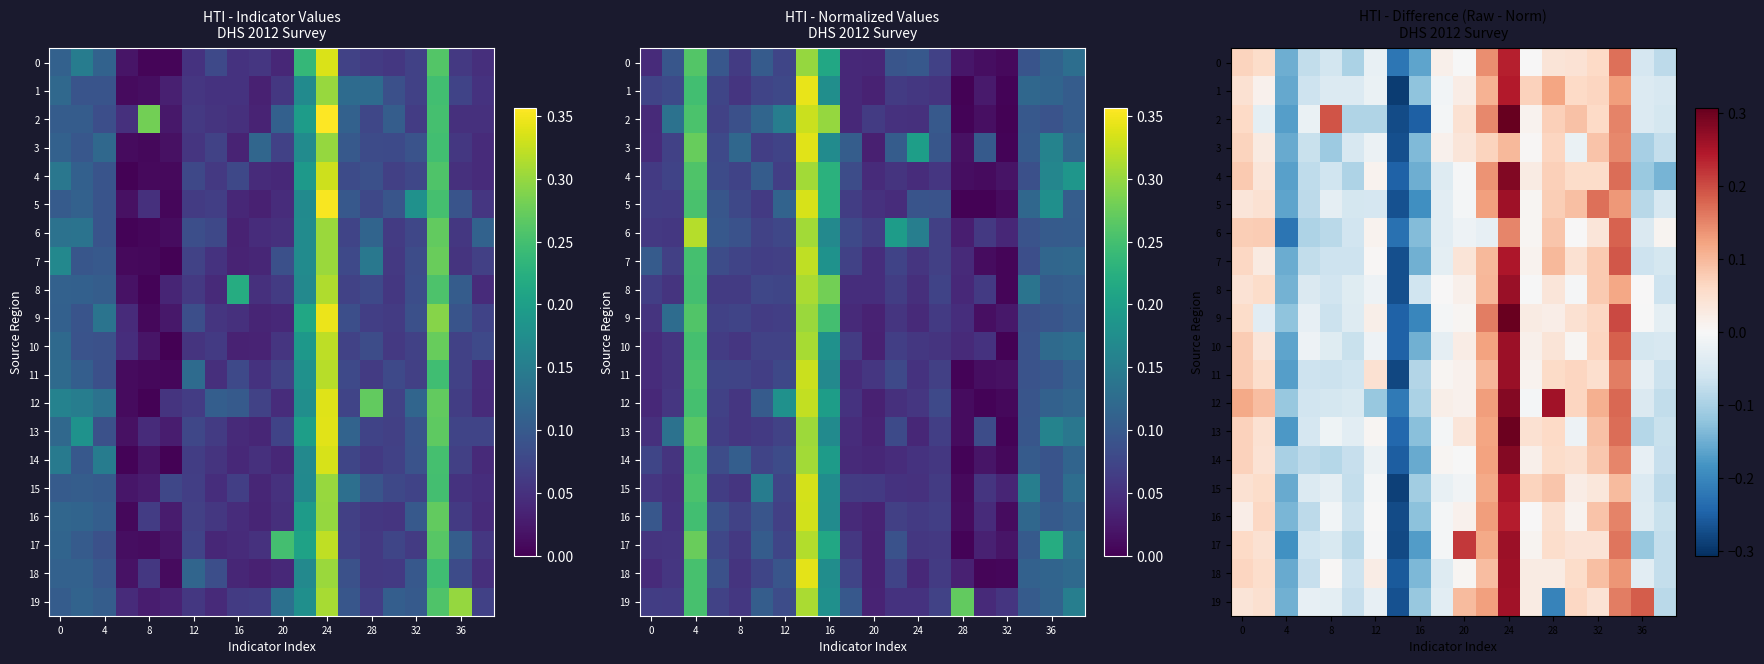

Which series has the widest spread of values?

2